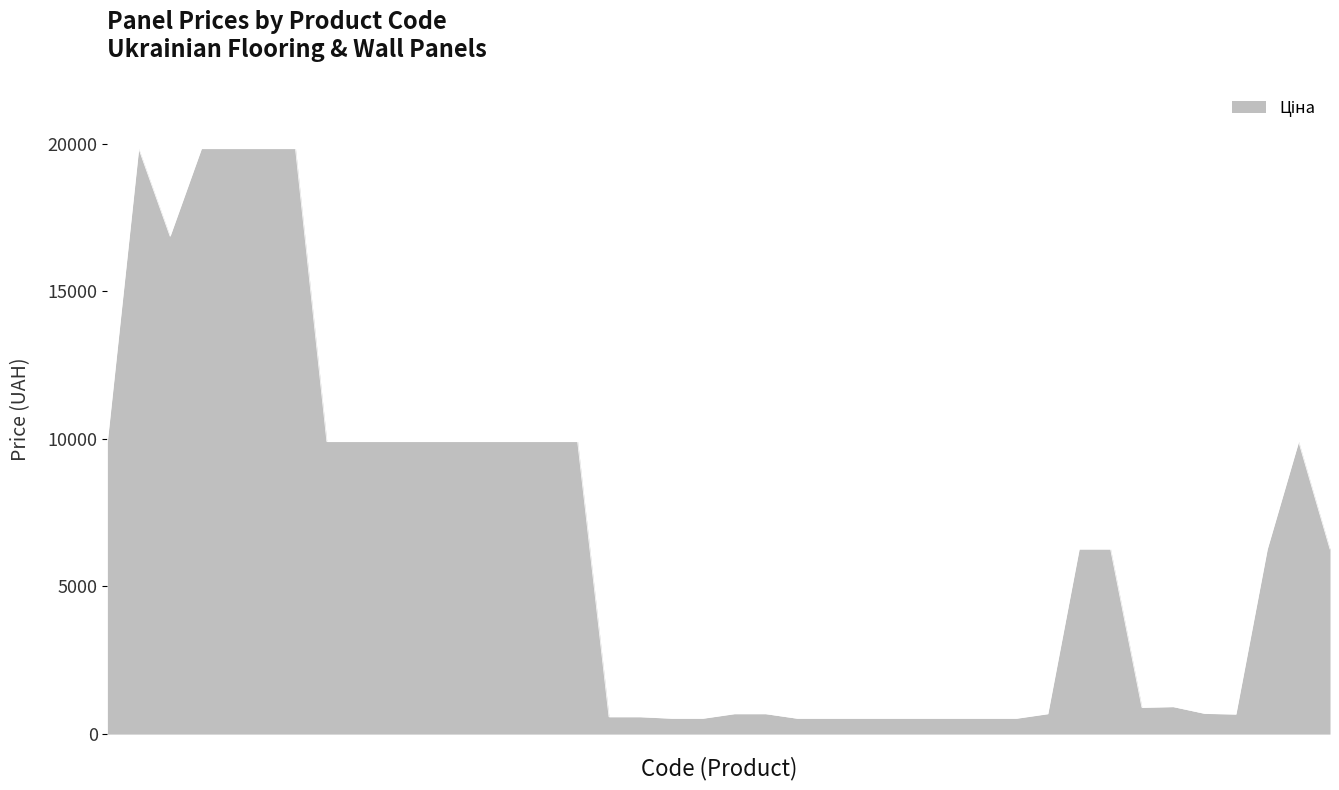

Does the chart have visible grid lines?

No